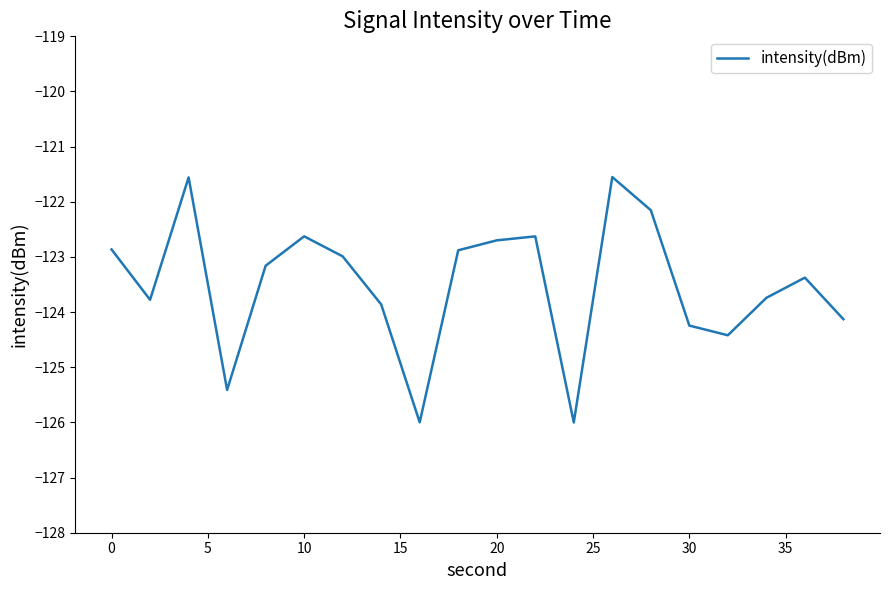

What is the difference between the maximum and minimum values?

4.4